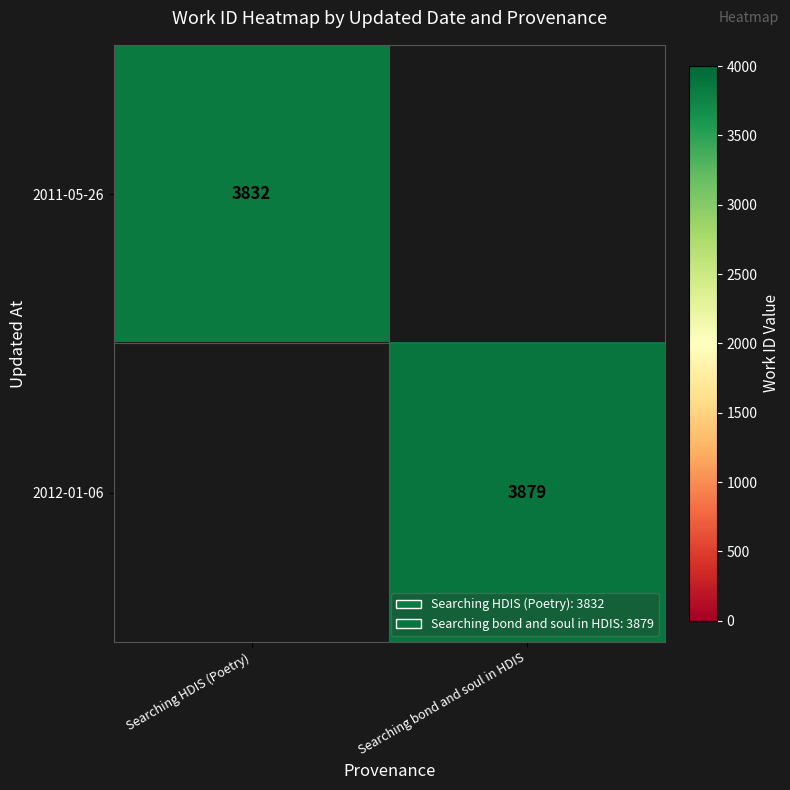

What is the minimum value shown in the chart?

3832.0